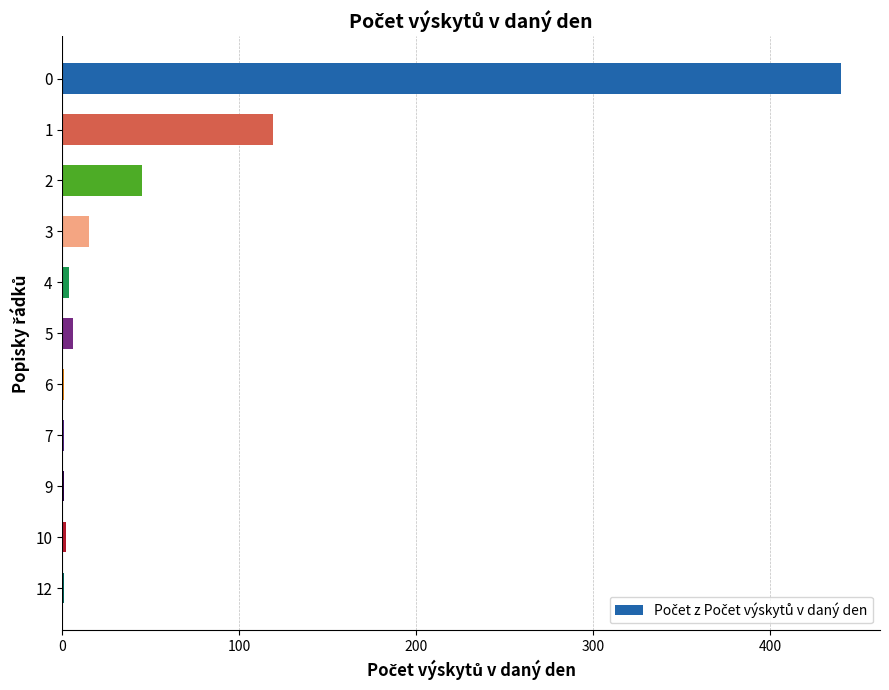

Approximately how many times larger is the value at 0 compared to 3?

29.3